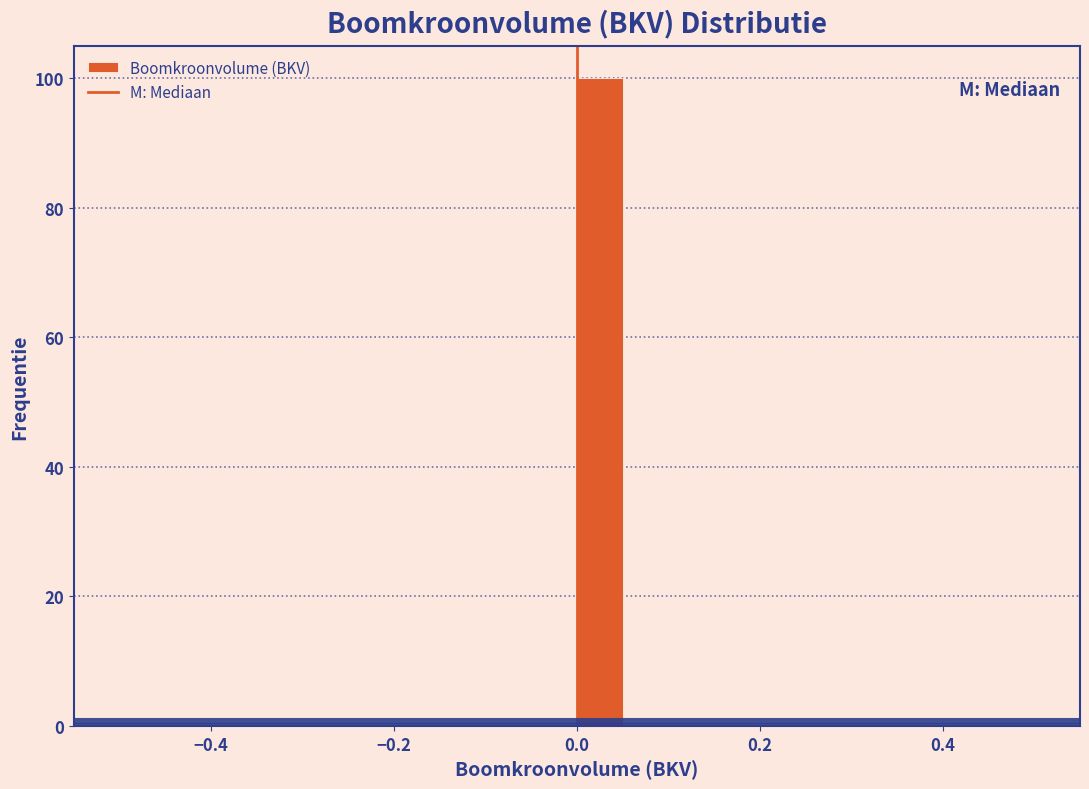

Around what value on the x-axis is the tallest bar? Give the approximate position of its centre, as read against the axis.

0.02